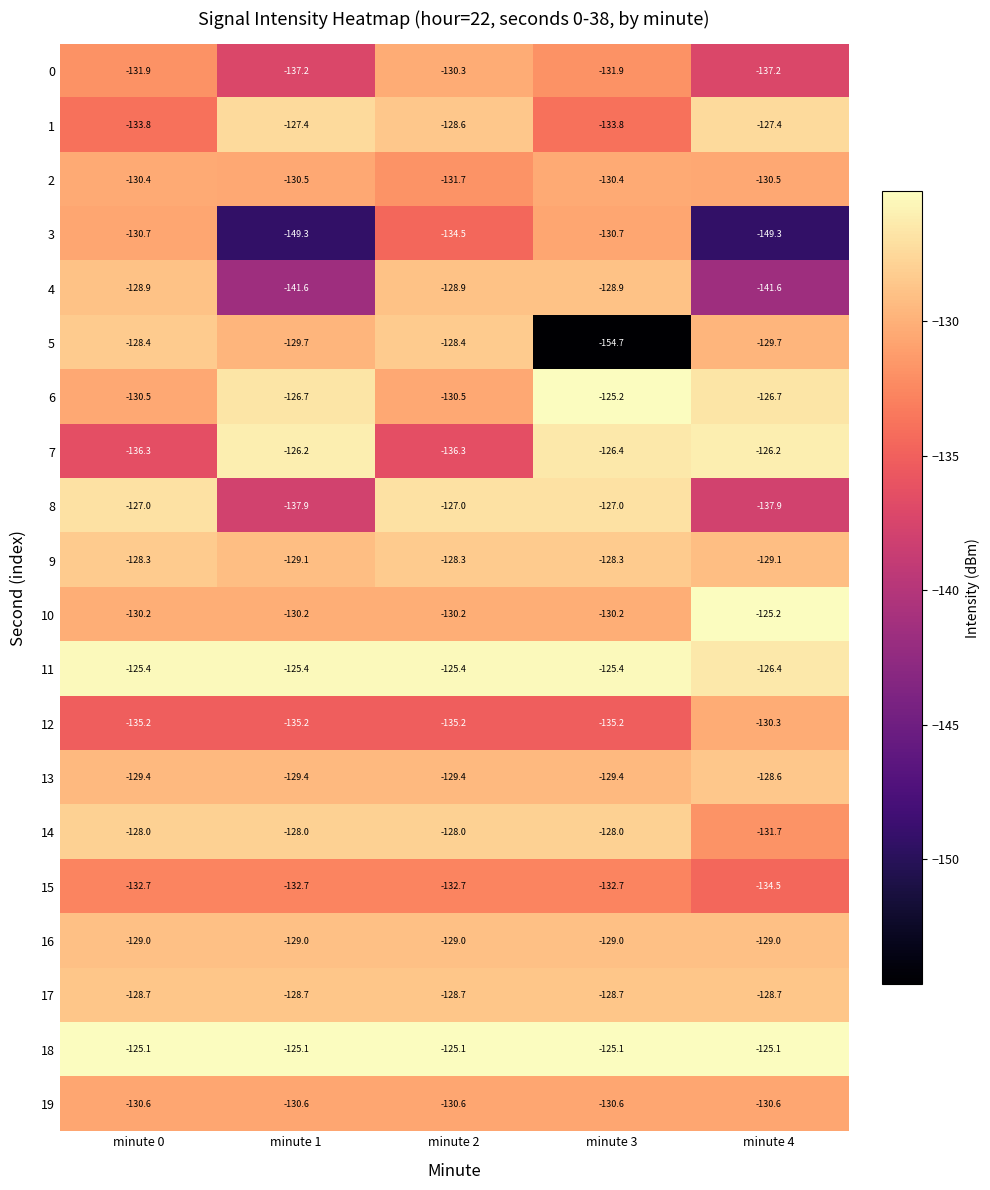

What is the difference between the highest and lowest values at minute 4?

24.2